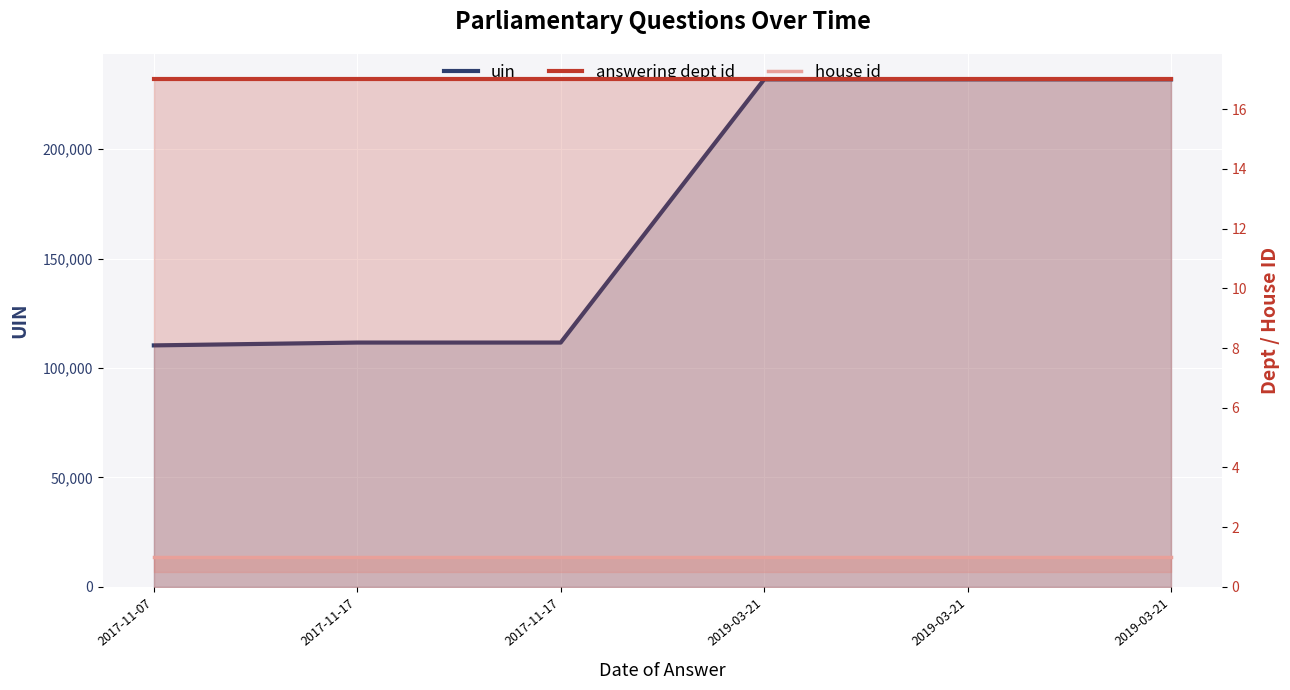

Reading left to right, what are all the values shown in this chart?

uin: 110364	111657	111655	231932	231933	231934
answering dept id: 17	17	17	17	17	17
house id: 1	1	1	1	1	1